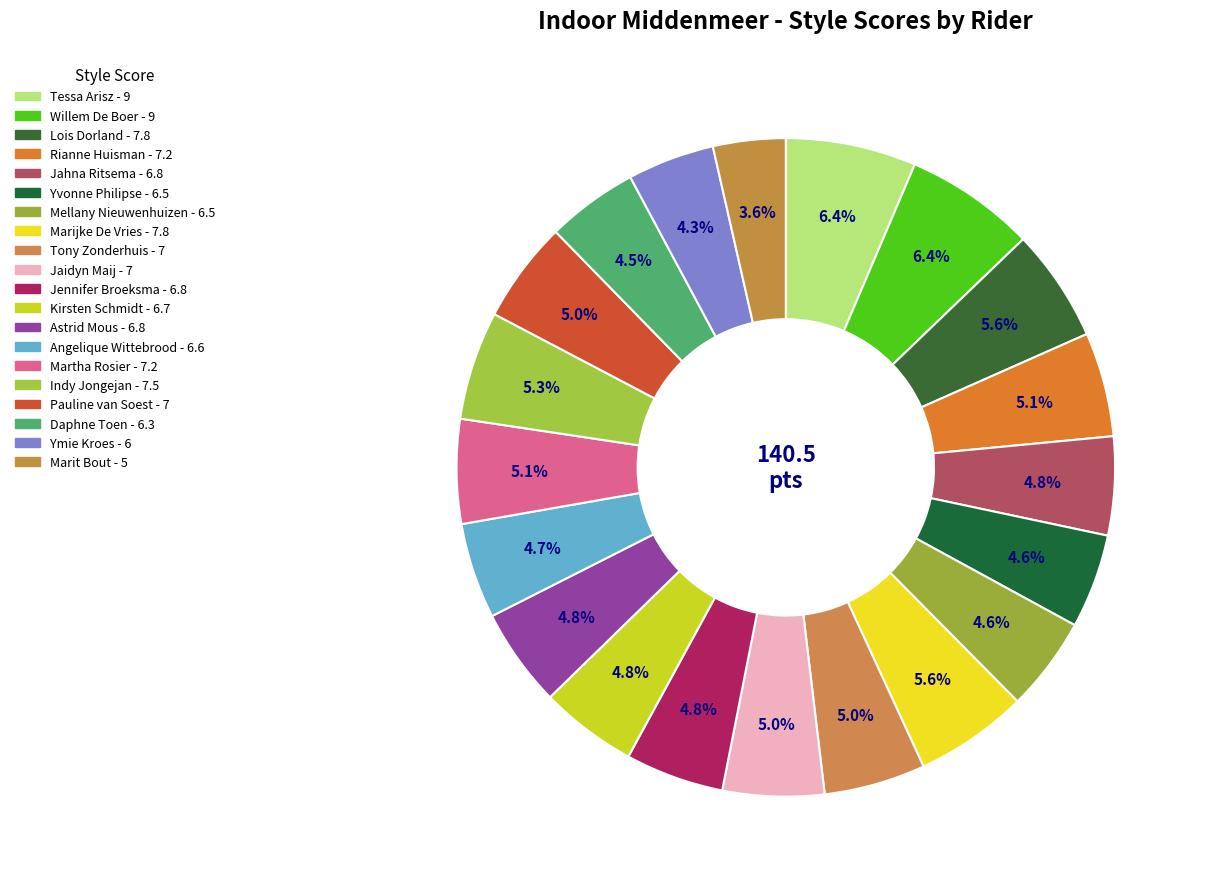

Is Marijke De Vries the majority of the pie?

No